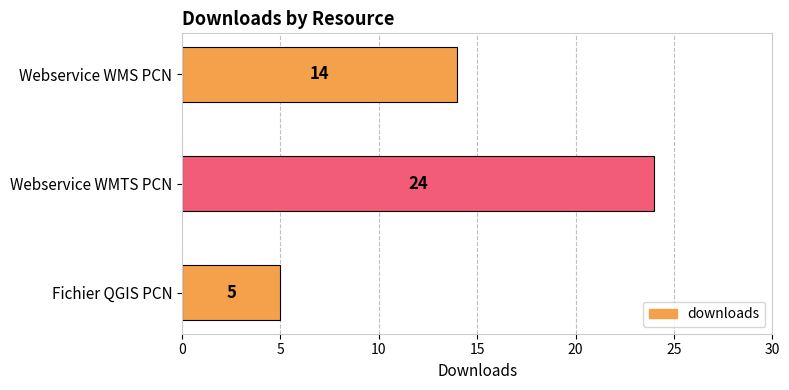

Count the values in the range 5 to 24.

3